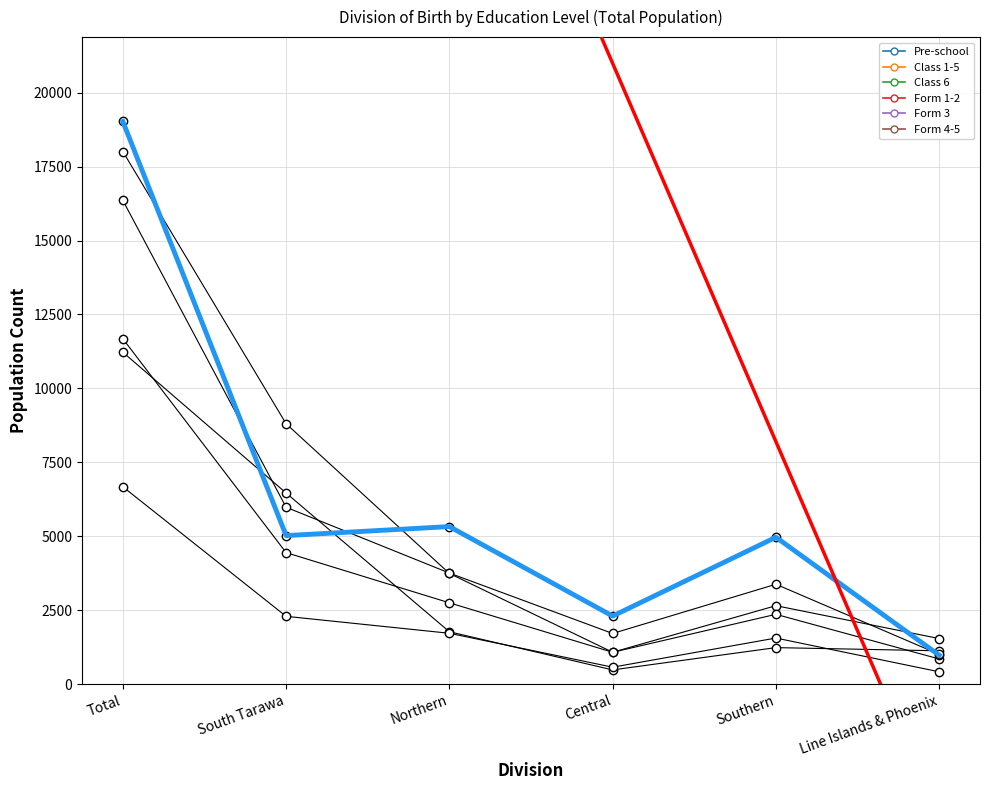

Between Total and Central, which is larger?

Total